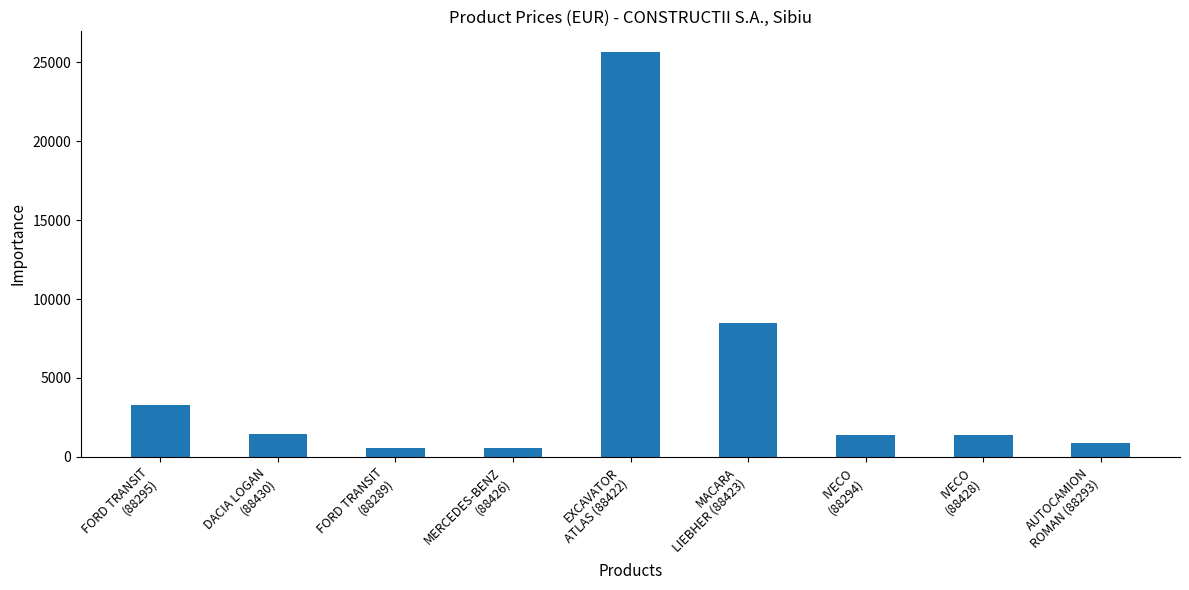

What is the difference between the values at MACARA
LIEBHER (88423) and IVECO
(88428)?

7102.8